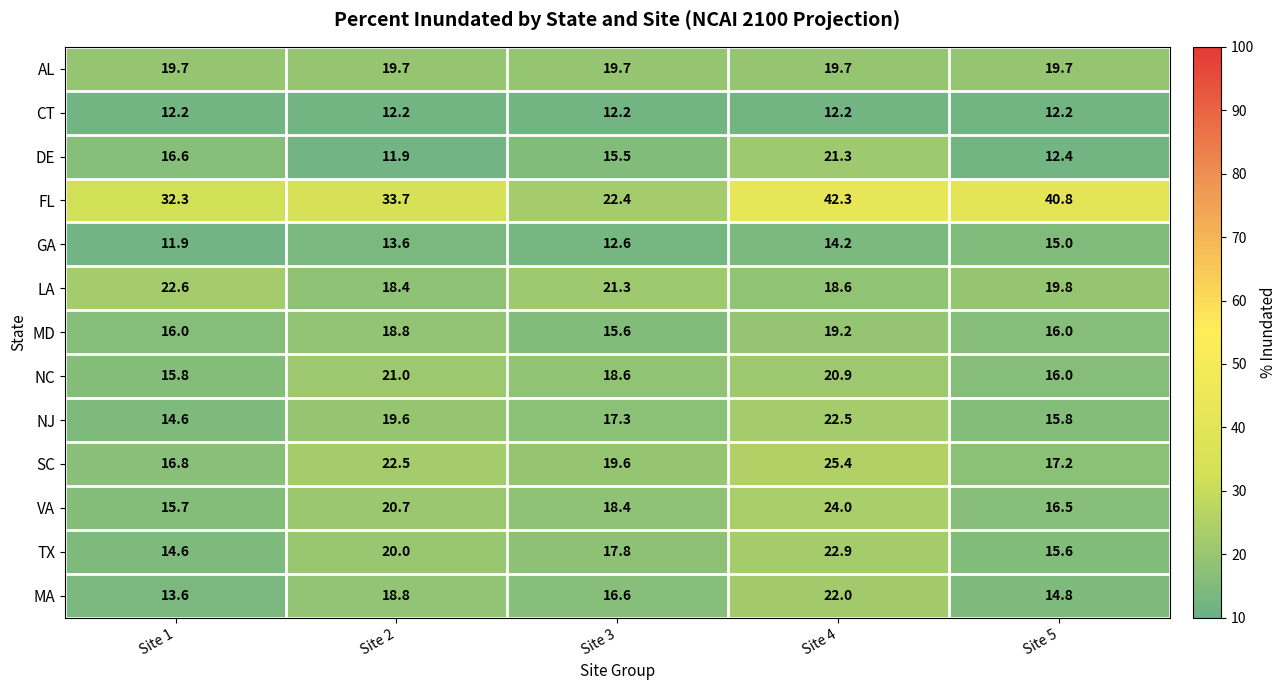

Which series has the largest total across all categories?

FL